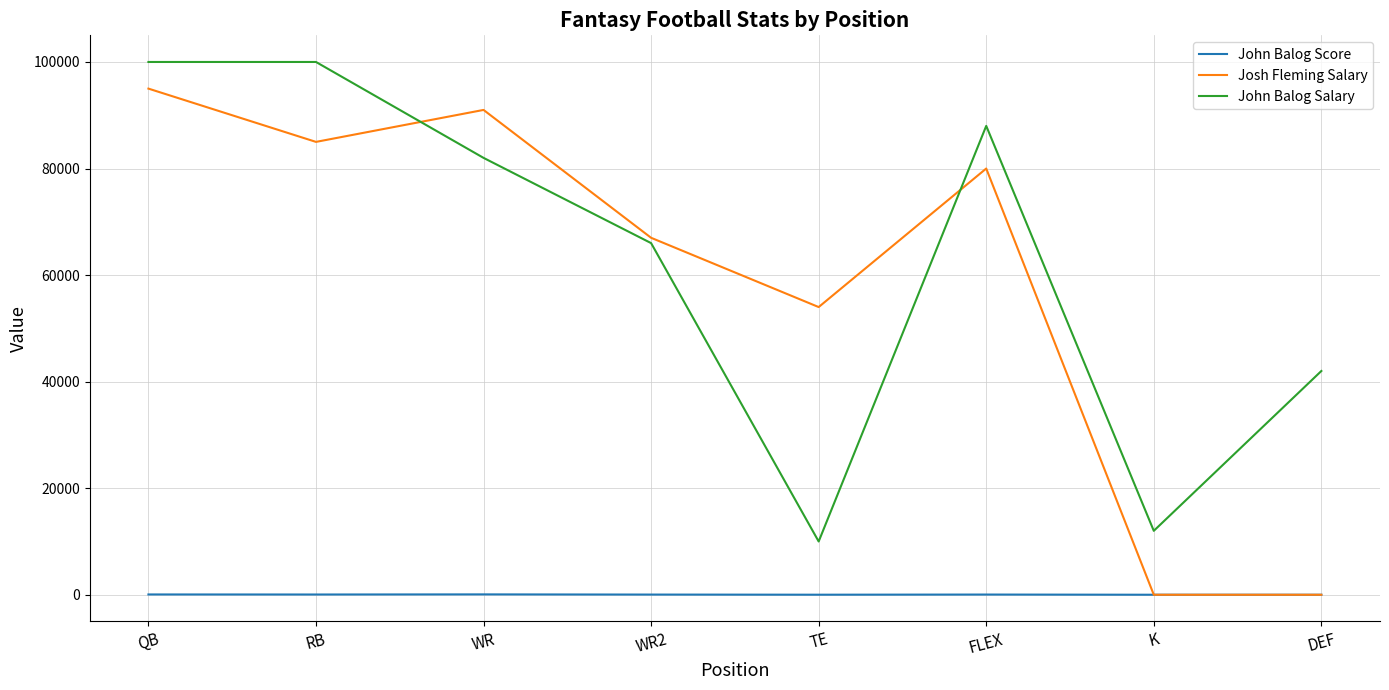

Rank the series at WR from highest to lowest value.

Josh Fleming Salary, John Balog Salary, John Balog Score